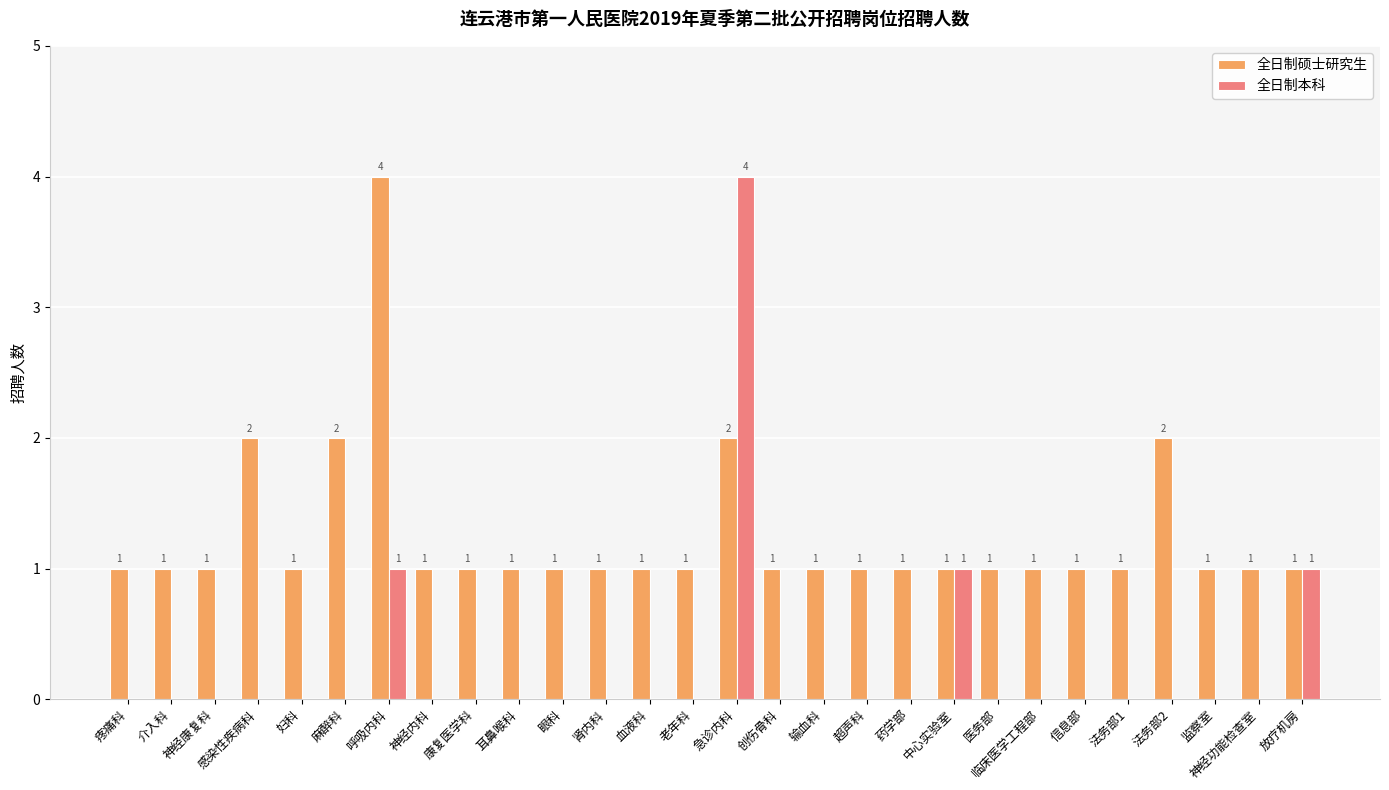

The value of 全日制本科 at 药学部 is 3. True or false?

False